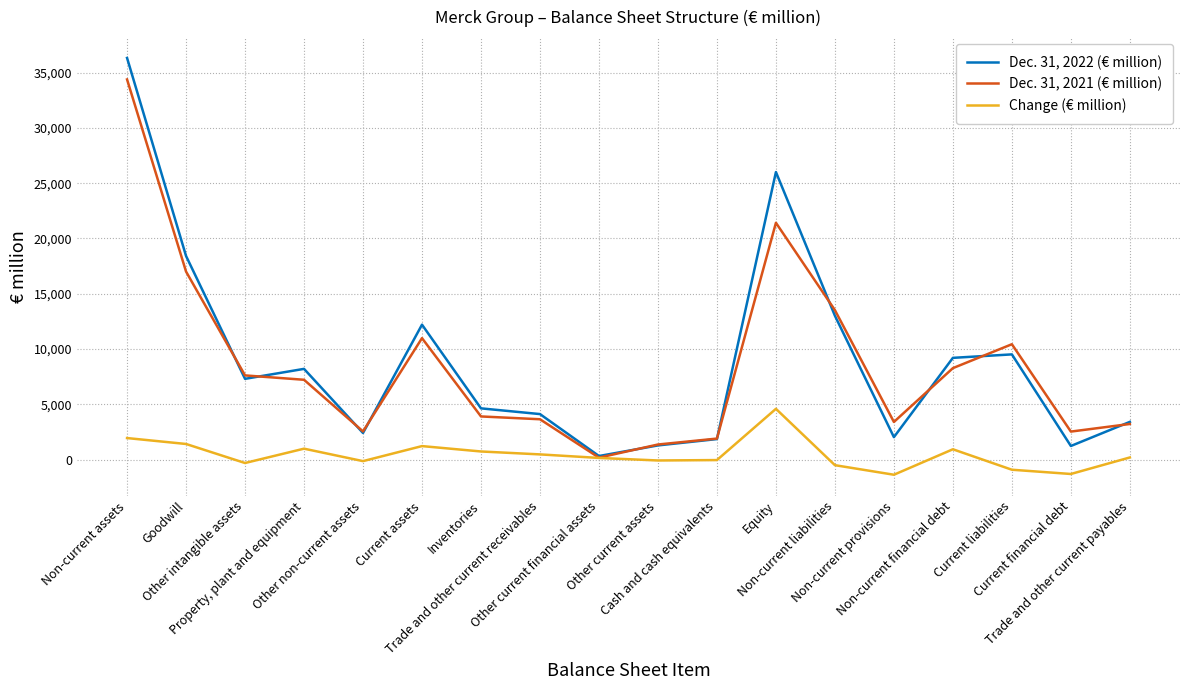

Rank the series at Property, plant and equipment from highest to lowest value.

Dec. 31, 2022 (€ million), Dec. 31, 2021 (€ million), Change (€ million)